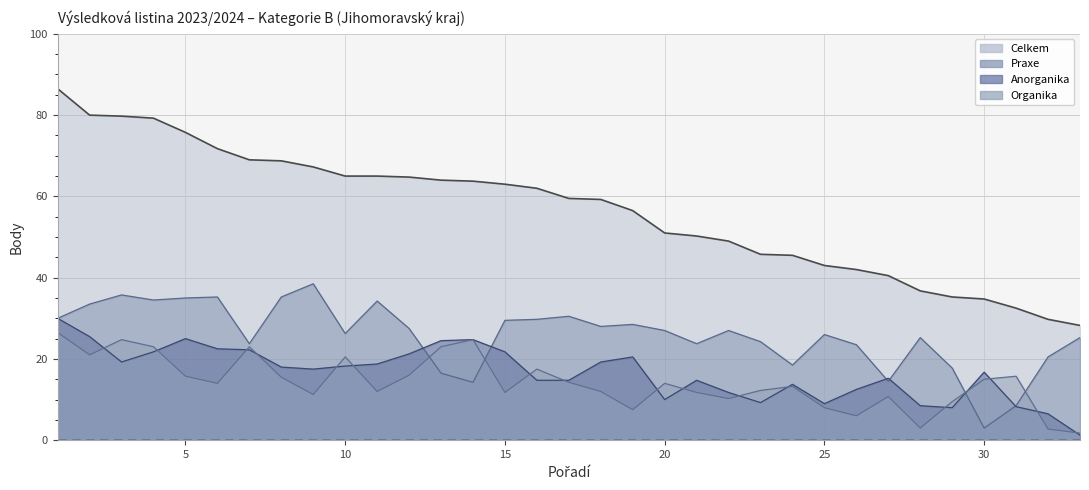

Reading left to right, what are all the values shown in this chart?

Celkem: 1=86.5	2=80.0	3=79.8	4=79.2	5=75.8	6=71.8	7=69.0	8=68.8	9=67.2	10=65.0	11=65.0	12=64.8	13=64.0	14=63.8	15=63.0	16=62.0	17=59.5	18=59.2	19=56.5	20=51.0	21=50.2	22=49.0	23=45.8	24=45.5	25=43.0	26=42.0	27=40.5	28=36.8	29=35.2	30=34.8	31=32.5	32=29.8	33=28.2
Anorganika: 1=30.0	2=25.5	3=19.2	4=21.8	5=25.0	6=22.5	7=22.2	8=18.0	9=17.5	10=18.2	11=18.8	12=21.2	13=24.5	14=24.8	15=21.8	16=14.8	17=14.8	18=19.2	19=20.5	20=10.0	21=14.8	22=11.8	23=9.2	24=13.8	25=9.0	26=12.5	27=15.2	28=8.5	29=8.0	30=16.8	31=8.2	32=6.5	33=1.2
Organika: 1=26.5	2=21.0	3=24.8	4=23.0	5=15.8	6=14.0	7=23.0	8=15.5	9=11.2	10=20.5	11=12.0	12=16.0	13=23.0	14=24.8	15=11.8	16=17.5	17=14.2	18=12.0	19=7.5	20=14.0	21=11.8	22=10.2	23=12.2	24=13.2	25=8.0	26=6.0	27=10.8	28=3.0	29=9.5	30=15.0	31=15.8	32=2.8	33=1.8
Praxe: 1=30.0	2=33.5	3=35.8	4=34.5	5=35.0	6=35.2	7=23.8	8=35.2	9=38.5	10=26.2	11=34.2	12=27.5	13=16.5	14=14.2	15=29.5	16=29.8	17=30.5	18=28.0	19=28.5	20=27.0	21=23.8	22=27.0	23=24.2	24=18.5	25=26.0	26=23.5	27=14.5	28=25.2	29=17.8	30=3.0	31=8.5	32=20.5	33=25.2